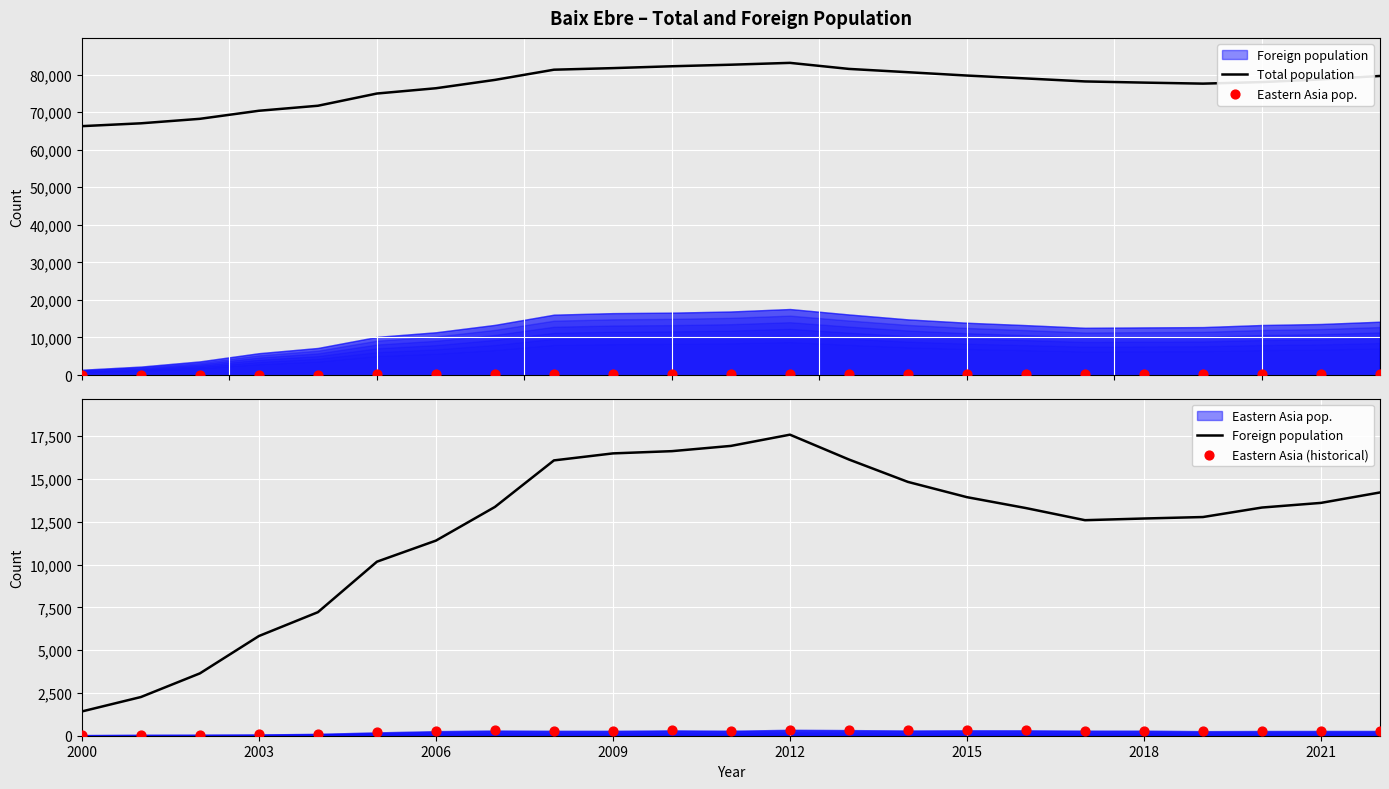

Which series has the largest Y range (max minus min)?

Total population